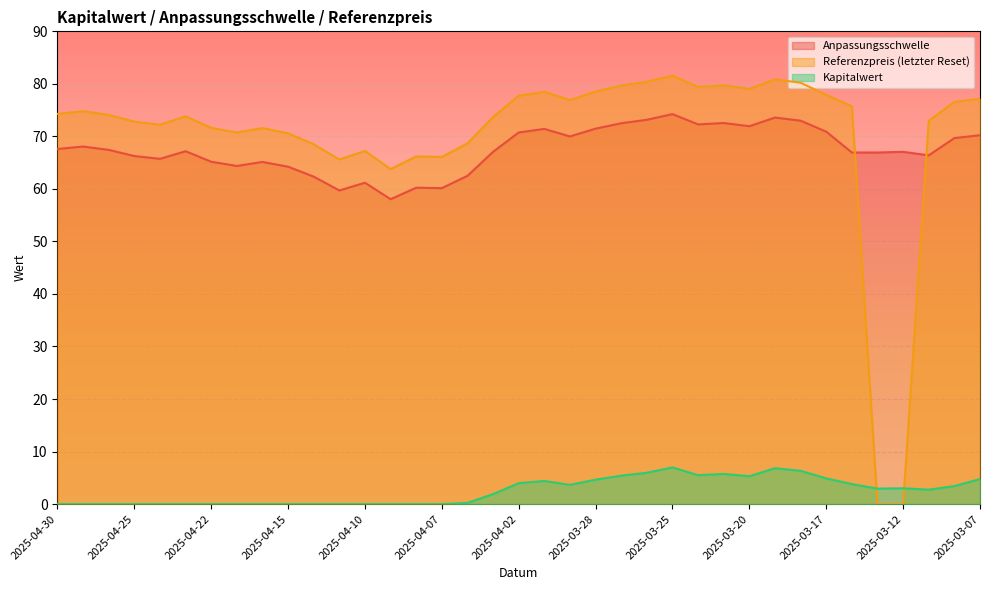

List the labels in order of Kapitalwert value, smallest first.

2025-04-30, 2025-04-29, 2025-04-28, 2025-04-25, 2025-04-24, 2025-04-23, 2025-04-22, 2025-04-17, 2025-04-16, 2025-04-15, 2025-04-14, 2025-04-11, 2025-04-10, 2025-04-09, 2025-04-08, 2025-04-07, 2025-04-04, 2025-04-03, 2025-03-11, 2025-03-13, 2025-03-12, 2025-03-10, 2025-03-31, 2025-03-14, 2025-04-02, 2025-04-01, 2025-03-28, 2025-03-07, 2025-03-17, 2025-03-20, 2025-03-27, 2025-03-24, 2025-03-21, 2025-03-26, 2025-03-18, 2025-03-19, 2025-03-25